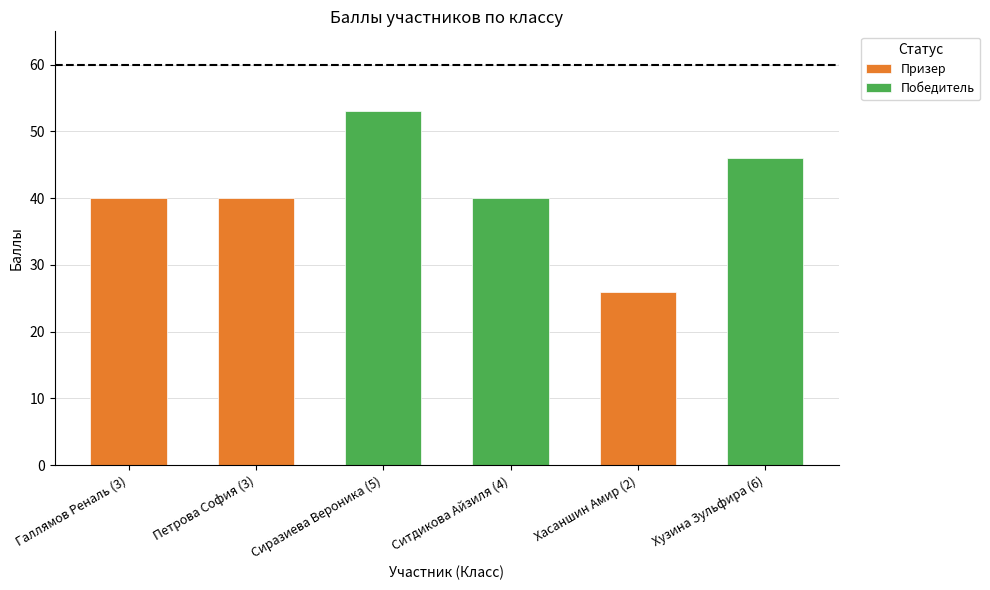

Does the chart contain any negative values?

No